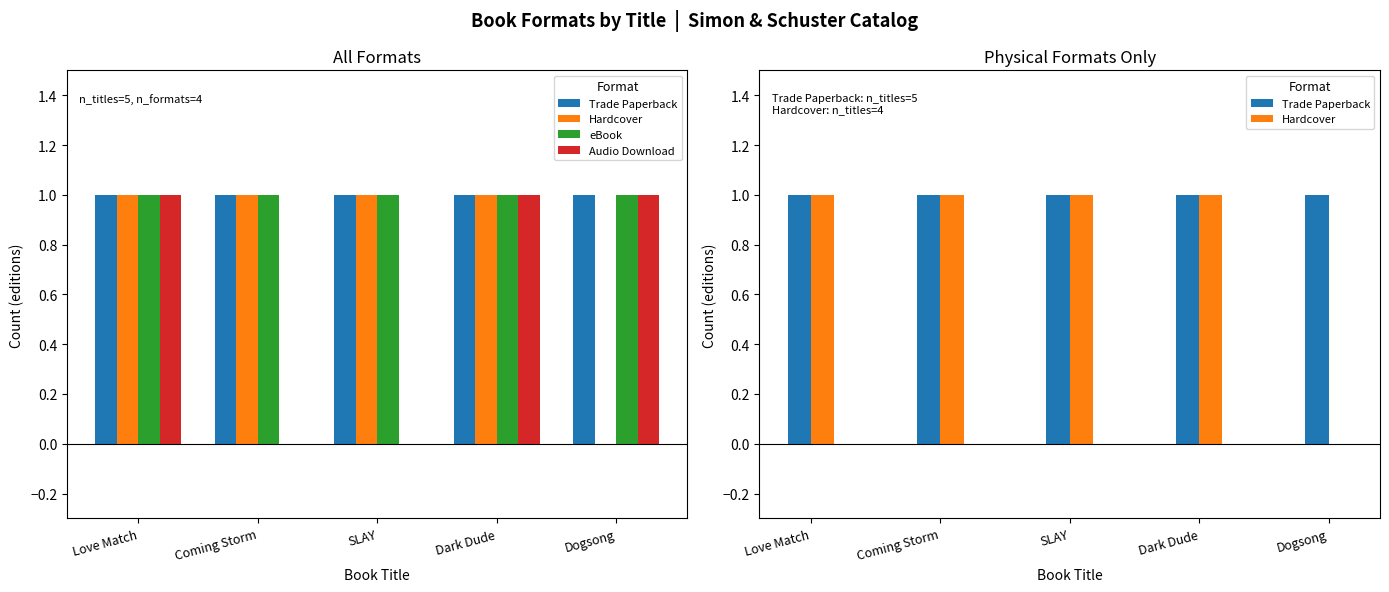

What is the difference between the maximum and minimum values in the Hardcover series?

1